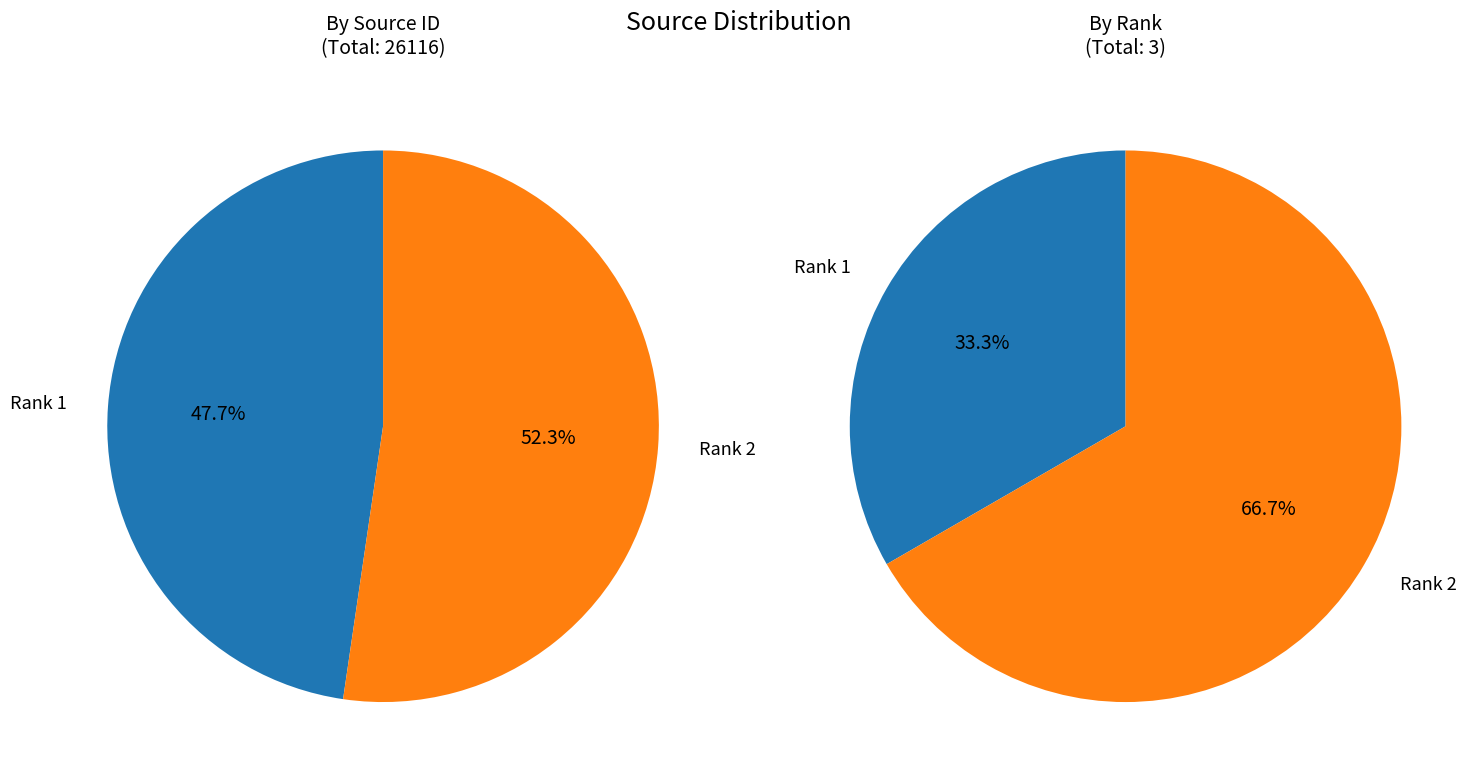

To the nearest percent, what is the difference between the Acta Biologica Hungarica and Periodica Polytechnica: Chemical Engineering slice percentages?

5%